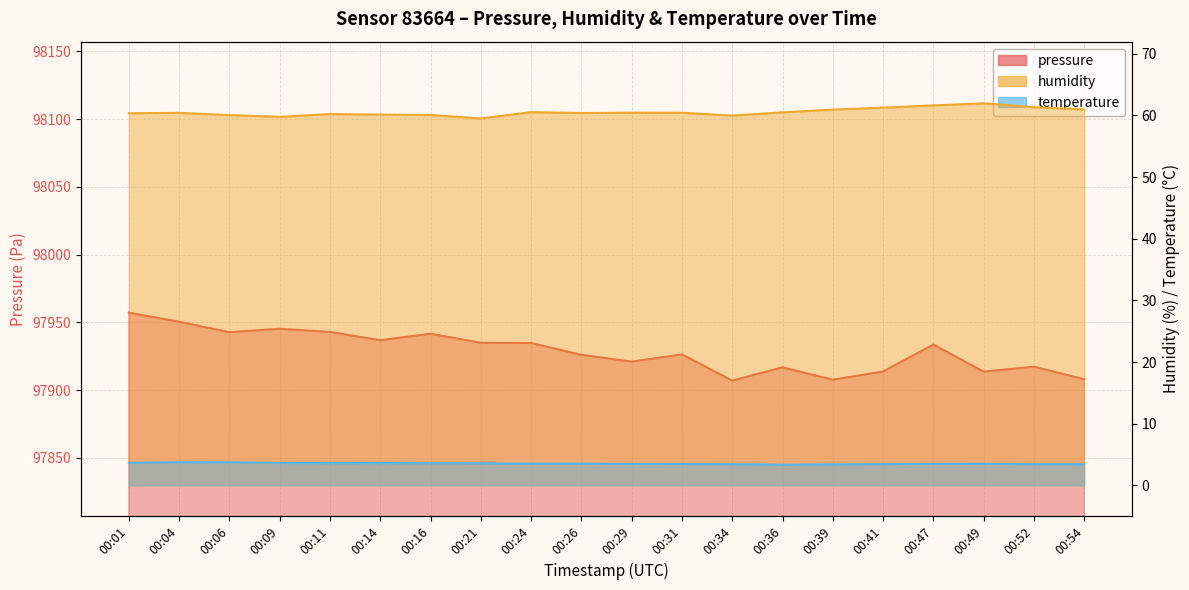

Reading right to left, what are all the values shown in this chart?

pressure: 97908.0	97917.3	97913.7	97933.7	97913.8	97907.7	97916.8	97907.0	97926.4	97921.0	97926.1	97934.8	97934.9	97941.6	97936.8	97943.0	97945.3	97942.8	97950.5	97957.2
humidity: 61.0	61.3	62.0	61.6	61.3	61.0	60.5	60.0	60.4	60.5	60.4	60.5	59.5	60.1	60.1	60.2	59.8	60.1	60.4	60.4
temperature: 3.4	3.4	3.5	3.5	3.4	3.4	3.3	3.4	3.5	3.5	3.5	3.5	3.6	3.6	3.6	3.6	3.6	3.7	3.7	3.6